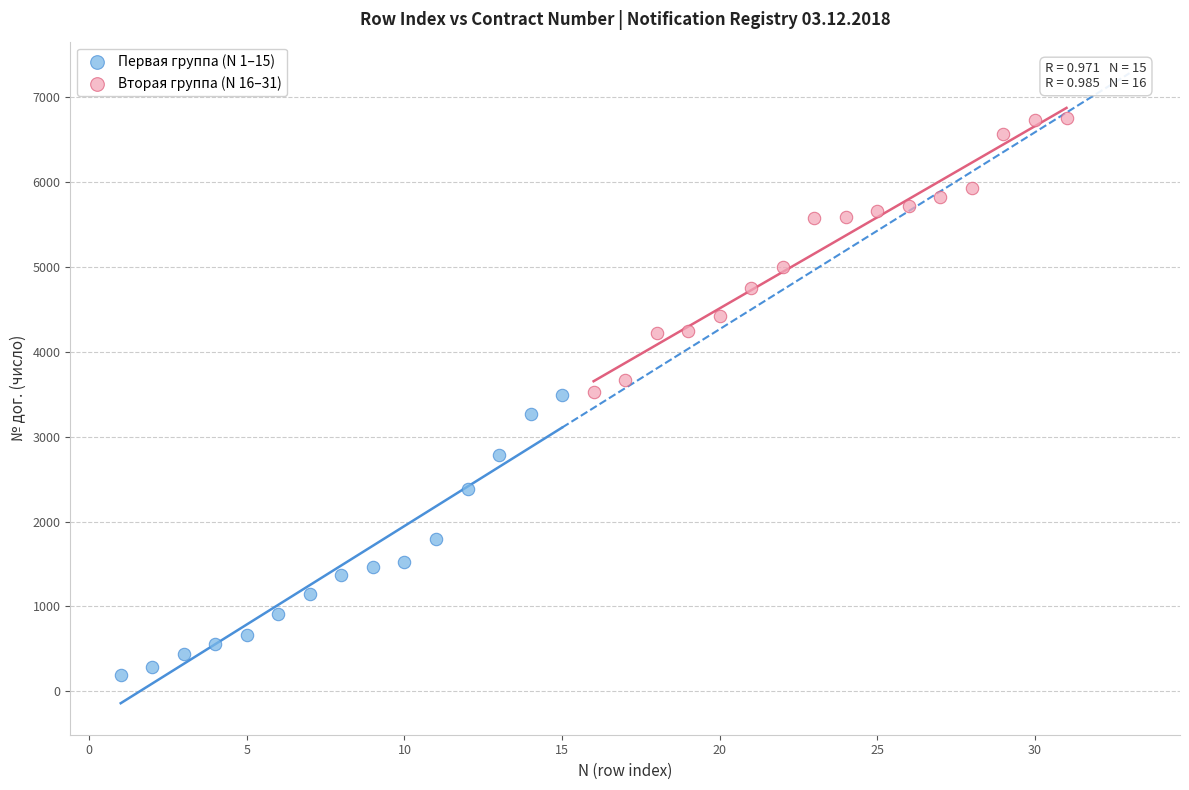

Which series contains the highest Y value?

Вторая группа (N 16–31)